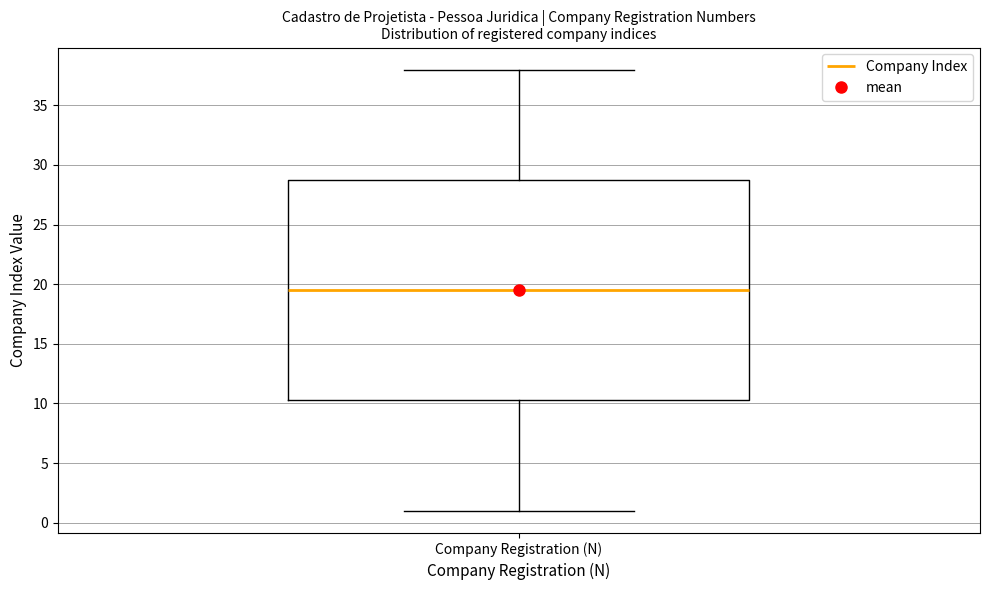

Read this box plot against the y-axis: the position of the median line, the range covered by the box, and the ends of both whiskers. The values are not printed on the chart, so give them approximately, as read against the axis.

median 19.5, box 10.5 to 29.0, whiskers 1.0 to 38.0